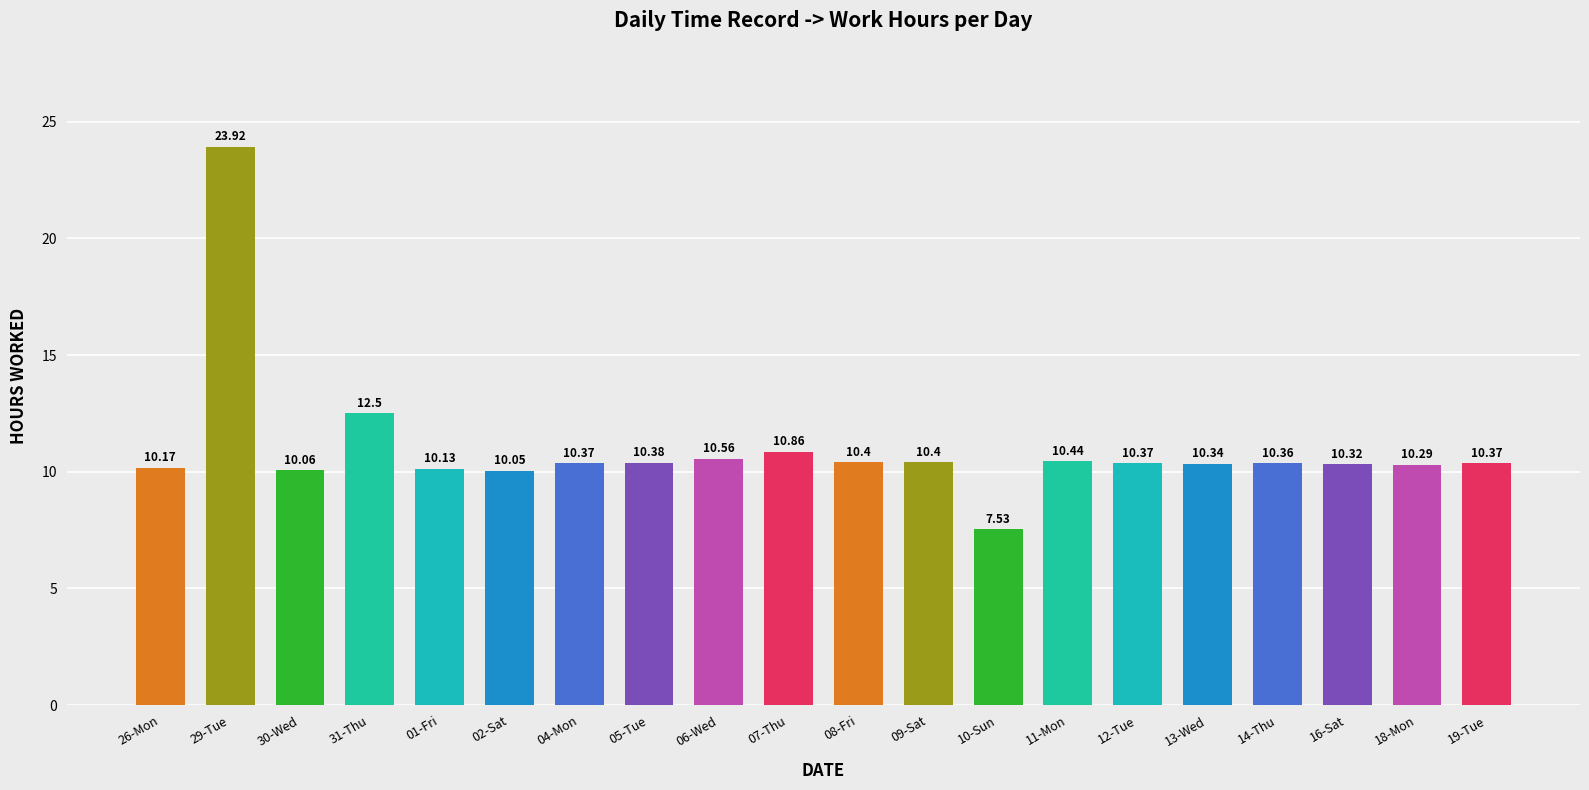

What position from the right is 18-Mon?

2